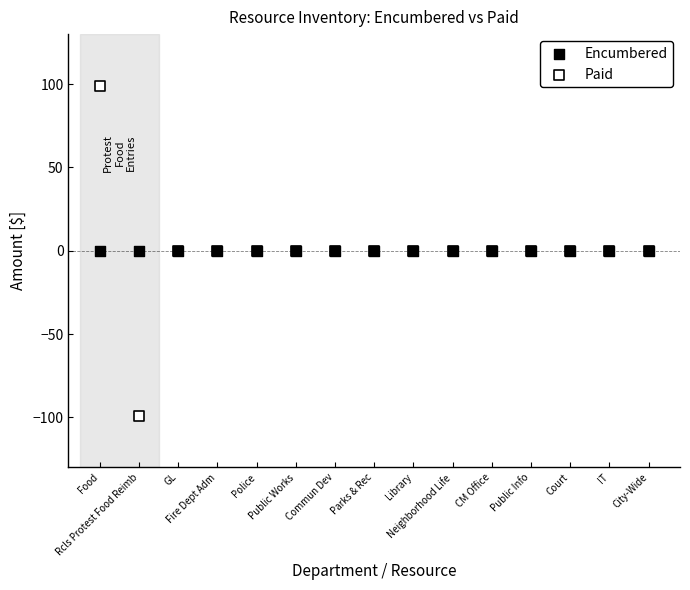

Which series contains the lowest Y value?

Paid